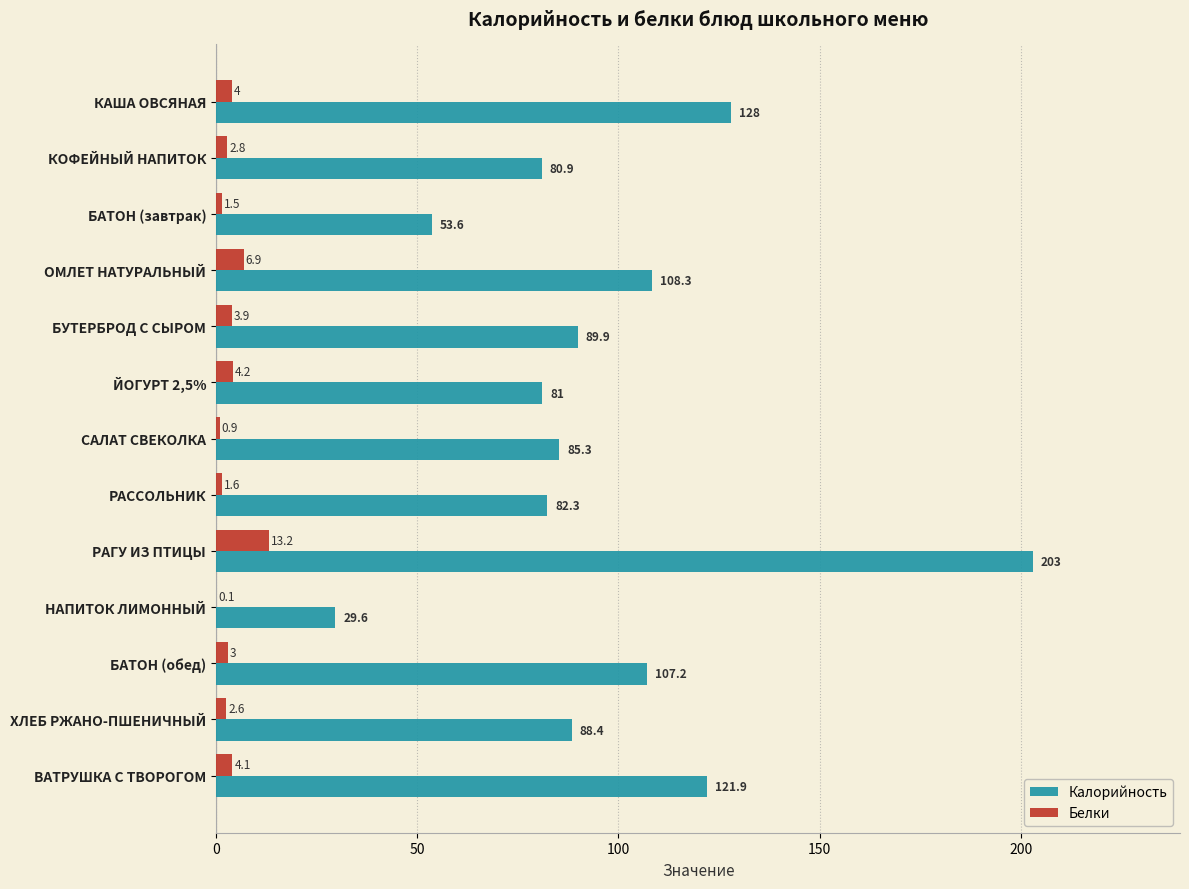

At which label is Белки closest to 6?

ОМЛЕТ НАТУРАЛЬНЫЙ